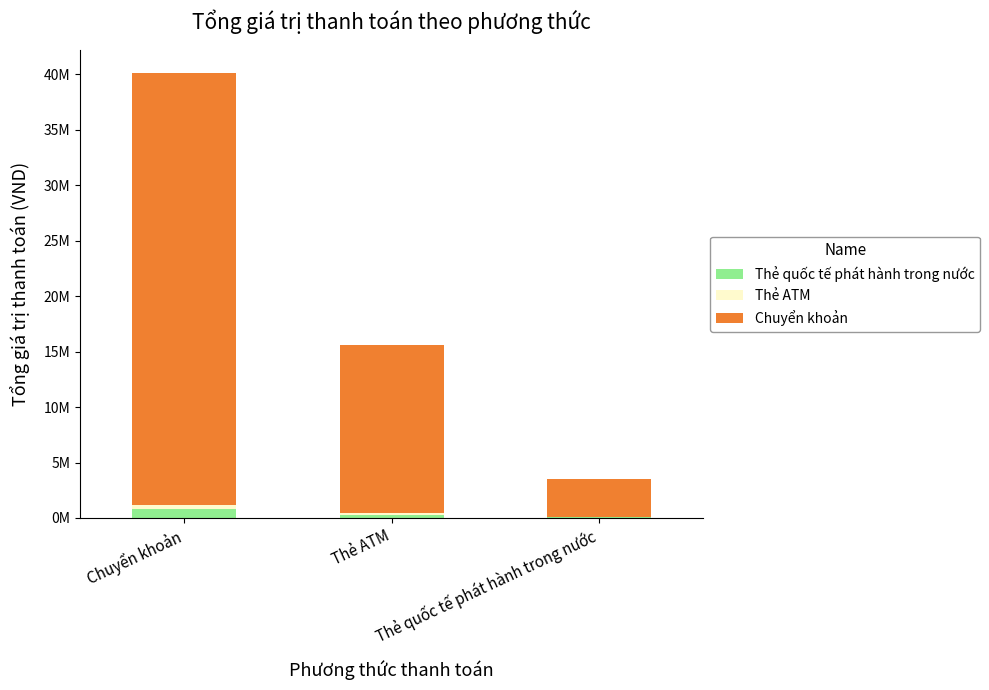

Are the bars horizontal?

No